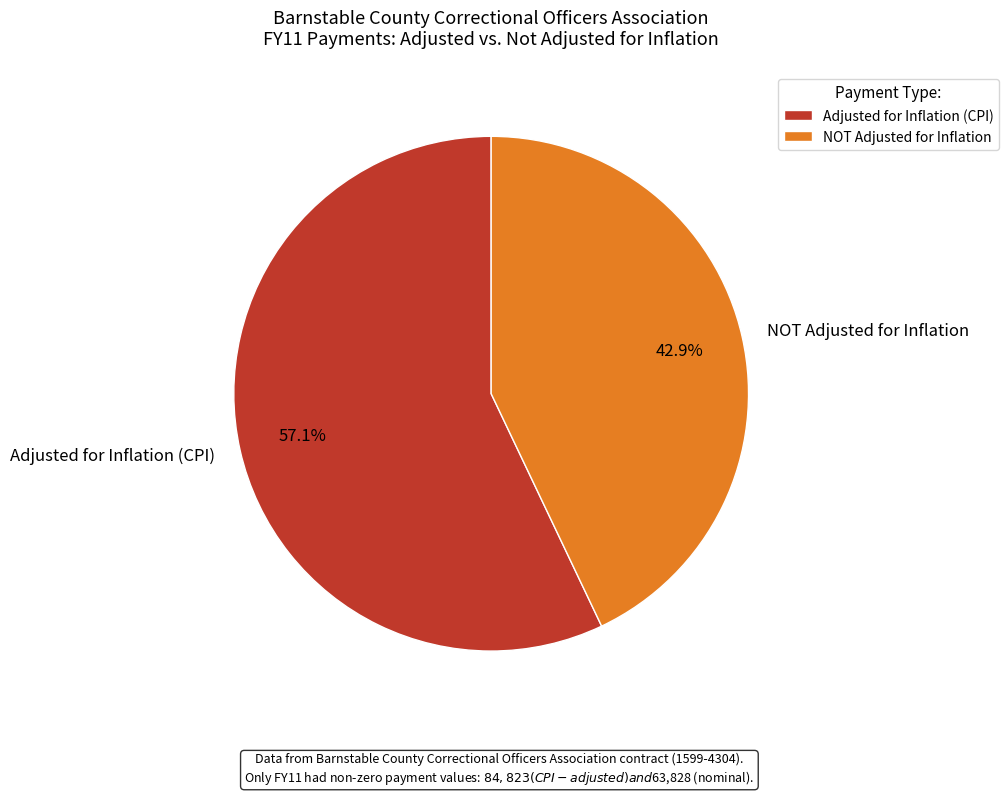

The NOT Adjusted for Inflation slice represents 53% of the pie. True or false?

False